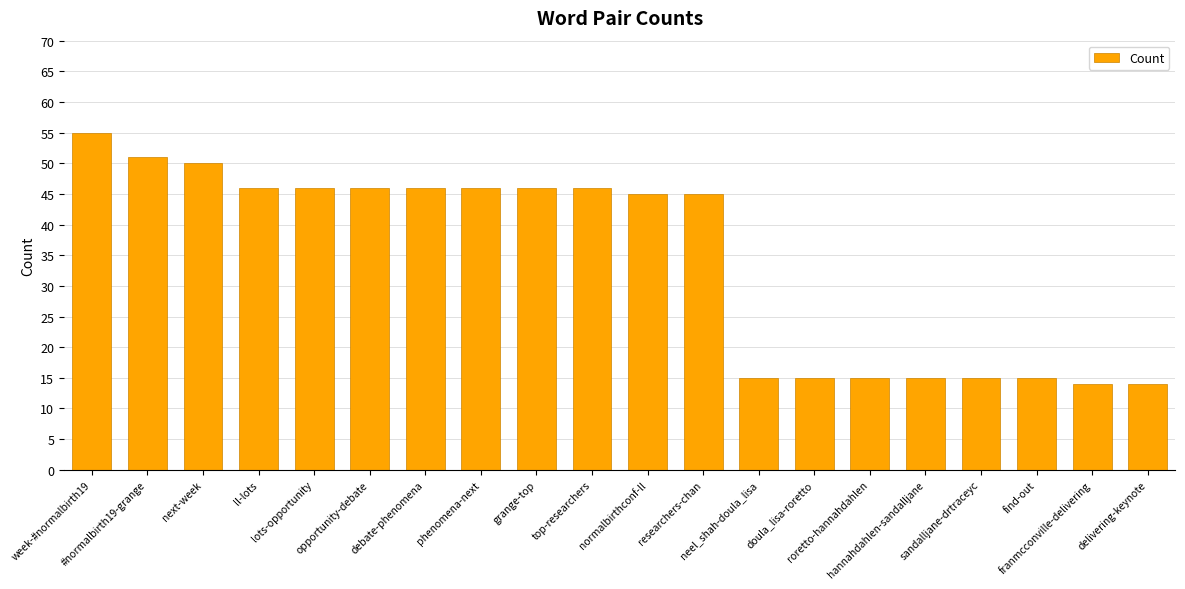

What is the smallest value displayed?

14